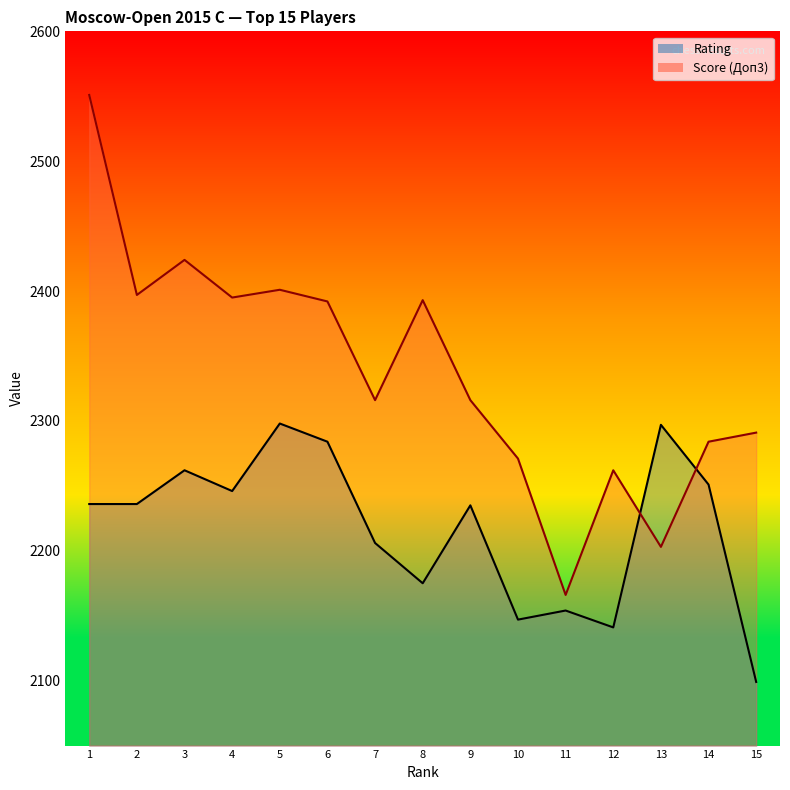

How many values in the Score series are below 2316?

6